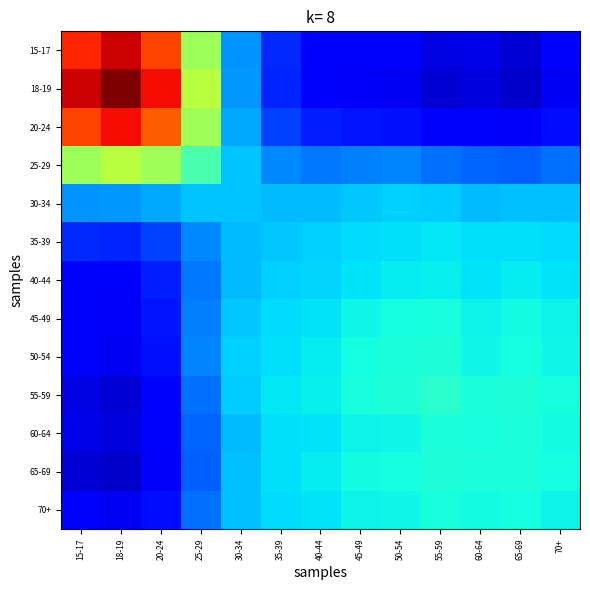

Between 15-17 and 30-34, which series saw the biggest shift?

18-19